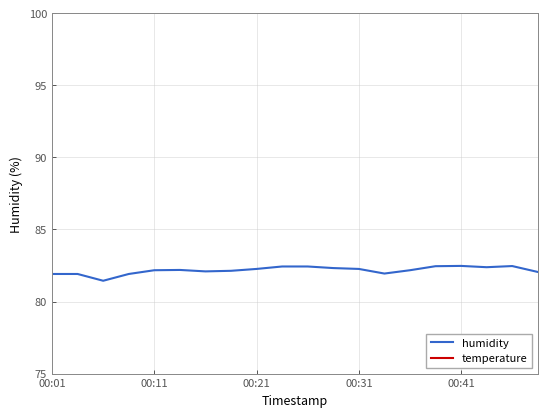

In temperature, how many points are higher than both neighbors (excluding endpoints)?

4